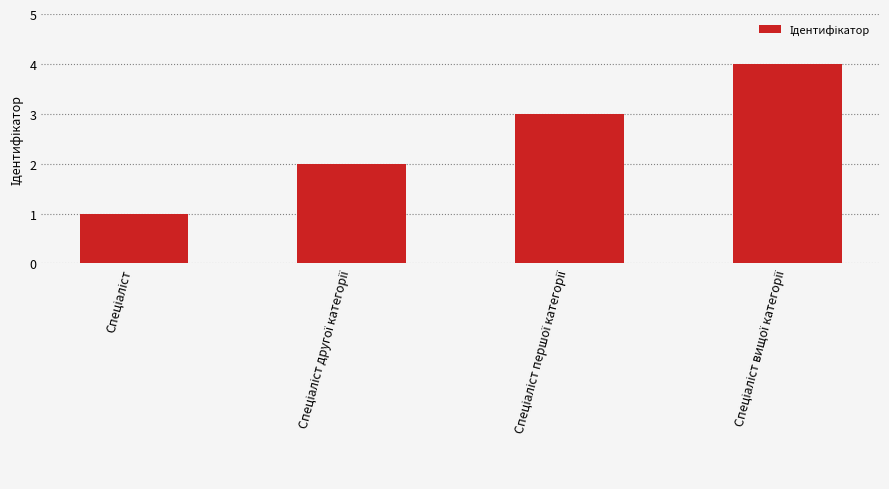

What is the greatest value displayed?

4